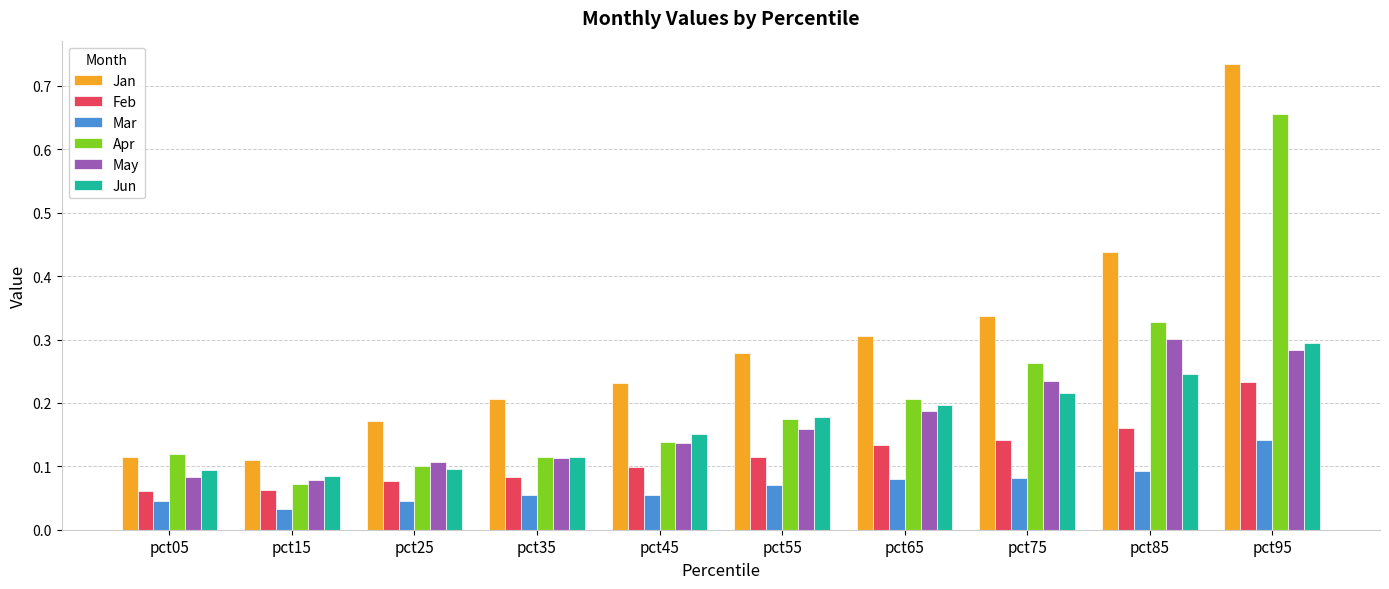

Which series has the widest spread of values?

Jan